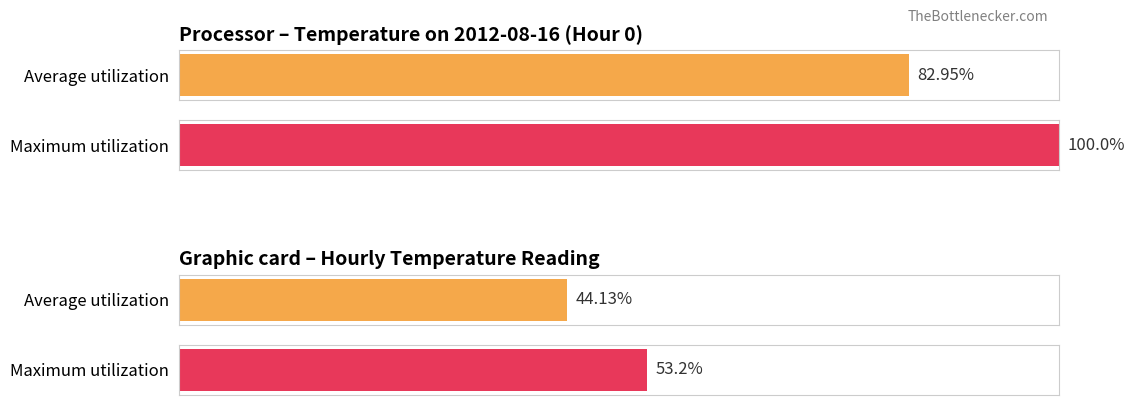

Does the chart contain any negative values?

No